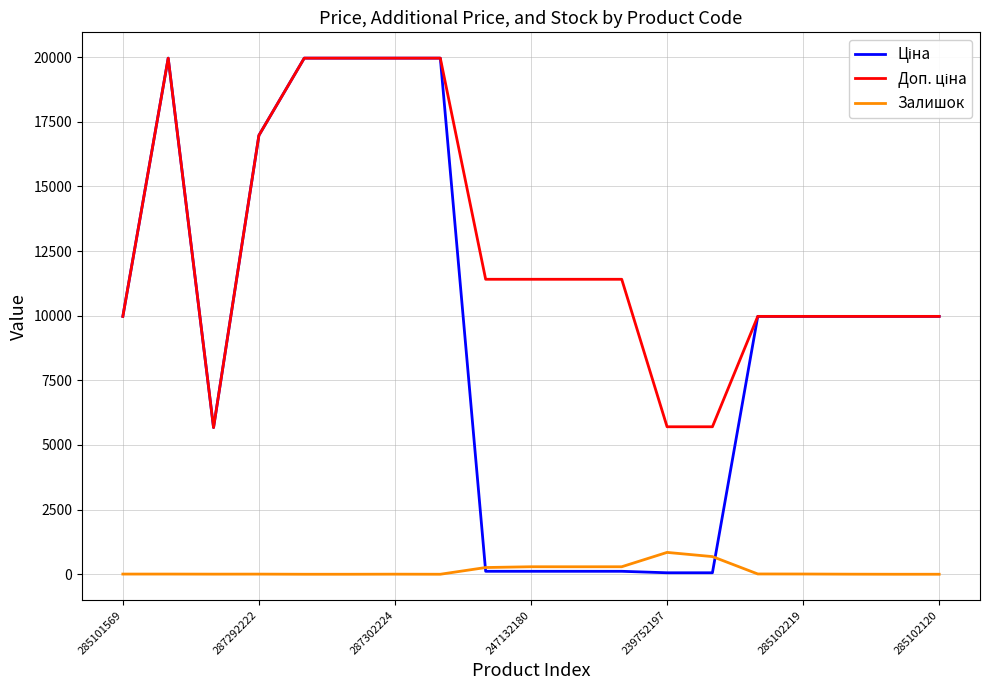

What is the greatest value displayed?

19964.2